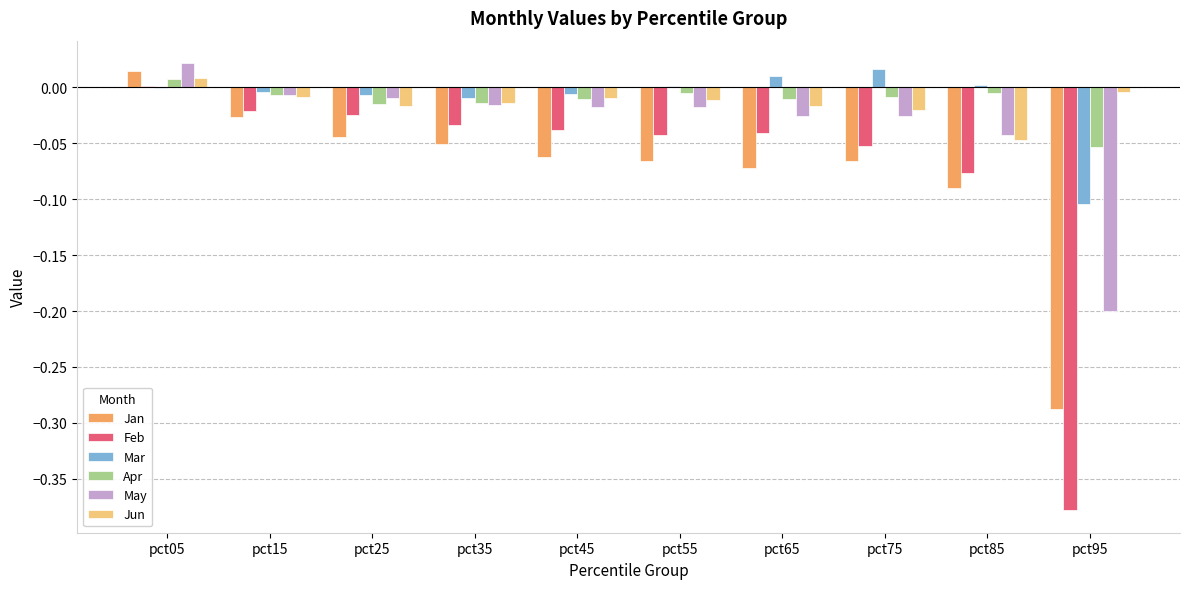

Is the value of Apr at pct95 greater than the value of Feb at pct65?

No